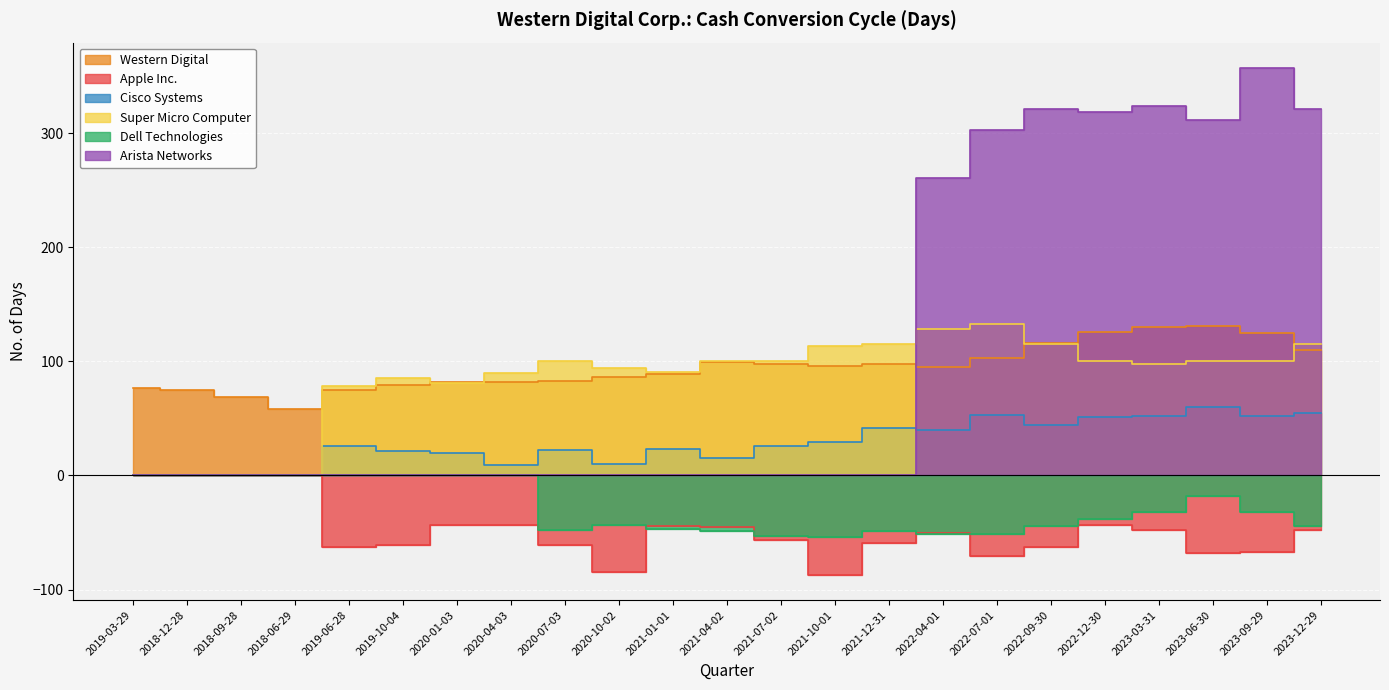

Reading left to right, extract all data points from this chart.

Western Digital: 77	75	69	58	75	79	82	82	83	86	89	99	98	96	98	95	103	116	126	130	131	125	110
Apple Inc.: 0	0	0	0	-63	-61	-43	-43	-61	-85	-44	-45	-57	-87	-59	-50	-71	-63	-43	-48	-68	-67	-48
Cisco Systems: 0	0	0	0	26	21	20	9	22	10	23	15	26	29	42	40	53	44	51	52	60	52	55
Super Micro Computer: 0	0	0	0	78	85	81	90	100	94	91	100	100	113	115	128	133	115	100	98	100	100	115
Dell Technologies: 0	0	0	0	0	0	0	0	-48	-43	-47	-49	-53	-54	-49	-51	-51	-44	-38	-32	-18	-32	-44
Arista Networks: 0	0	0	0	0	0	0	0	0	0	0	0	0	0	0	261	303	321	318	324	311	357	321